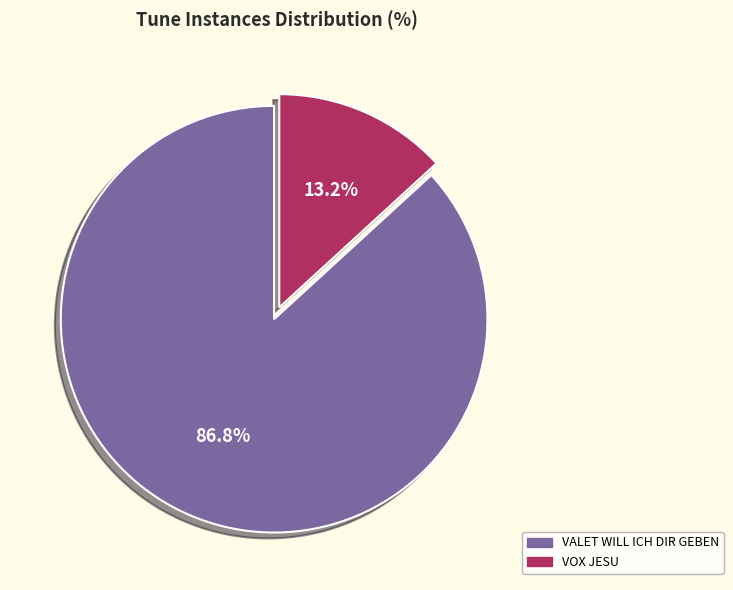

What is the smallest slice in the pie chart?

VOX JESU